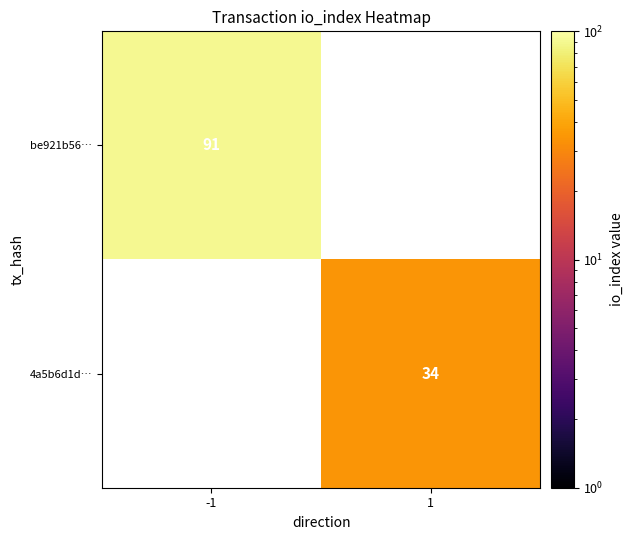

The 4a5b6d1d… series shows 34 at 1. True or false?

True